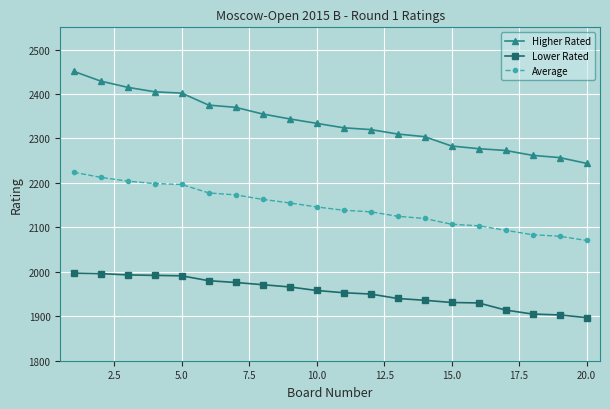

What is the average value of the Lower Rated series?

1954.0